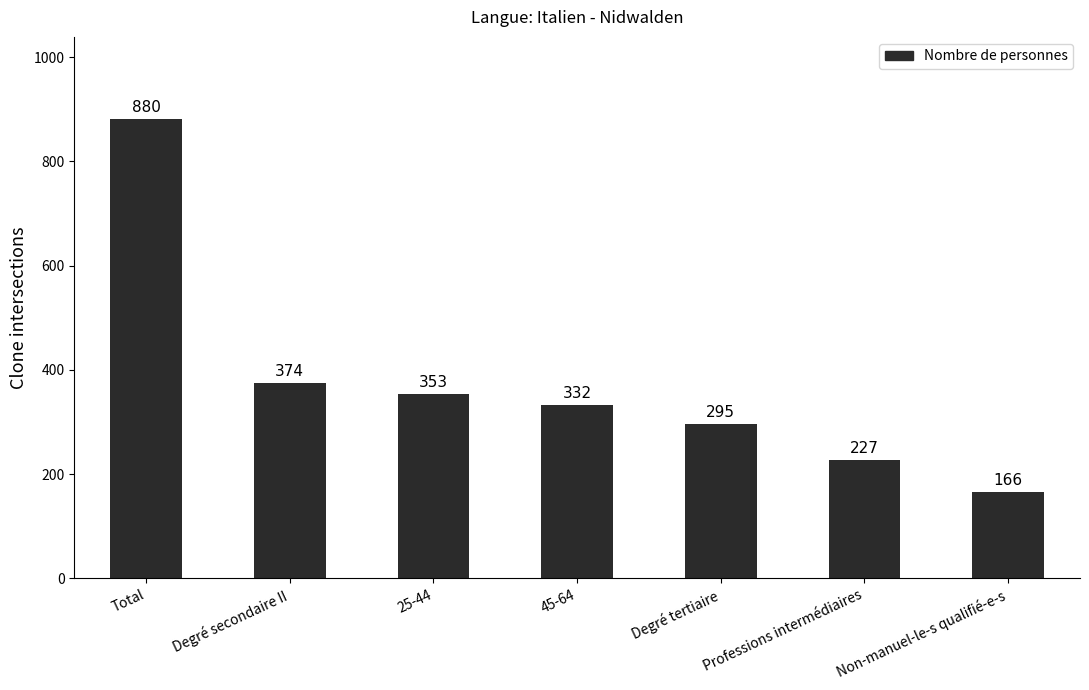

What is the greatest value displayed?

880.6